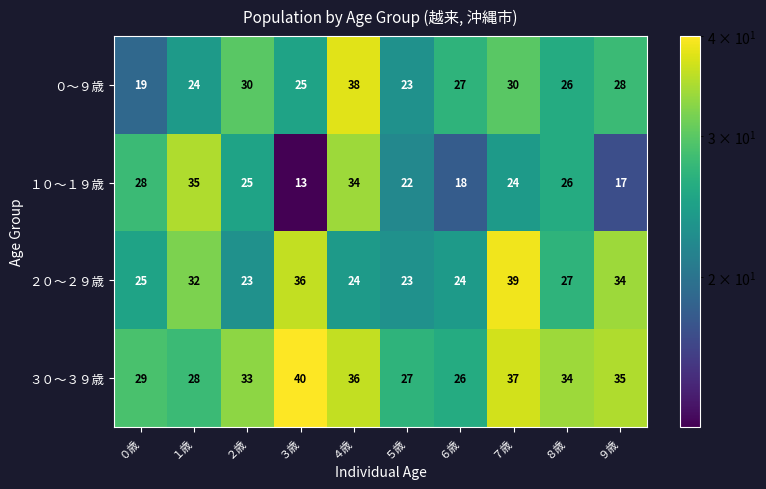

At which category is the sum across all series the highest?

４歳